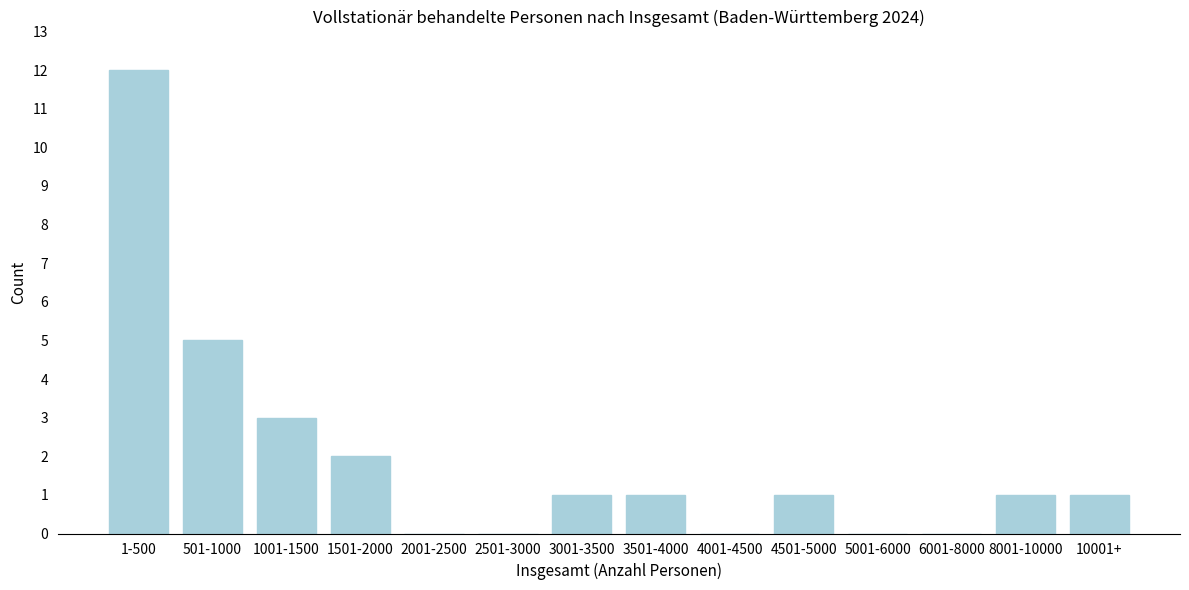

Reading left to right, list all the values displayed in this chart.

1-500=12	501-1000=5	1001-1500=3	1501-2000=2	2001-2500=0	2501-3000=0	3001-3500=1	3501-4000=1	4001-4500=0	4501-5000=1	5001-6000=0	6001-8000=0	8001-10000=1	10001+=1